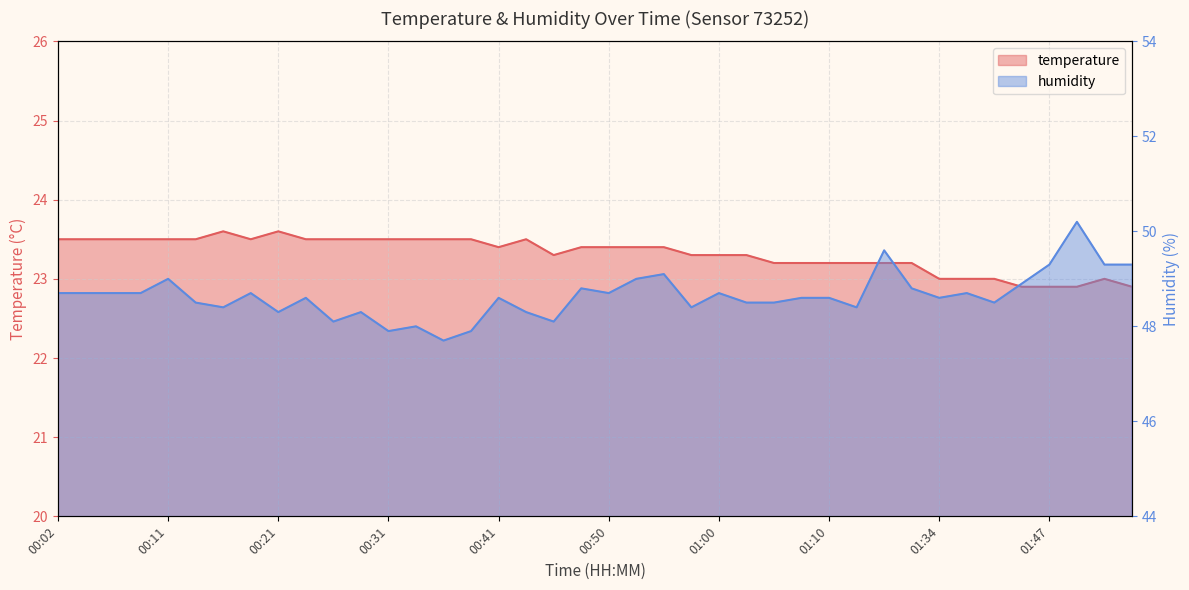

What is the difference between the highest and lowest values at 01:15?

26.4